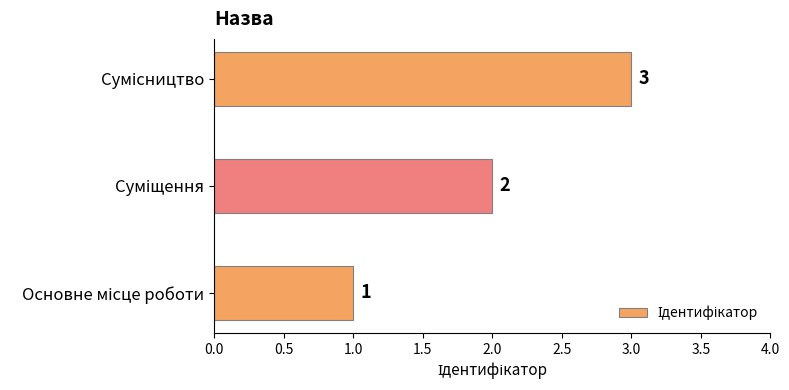

What is the greatest value displayed?

3